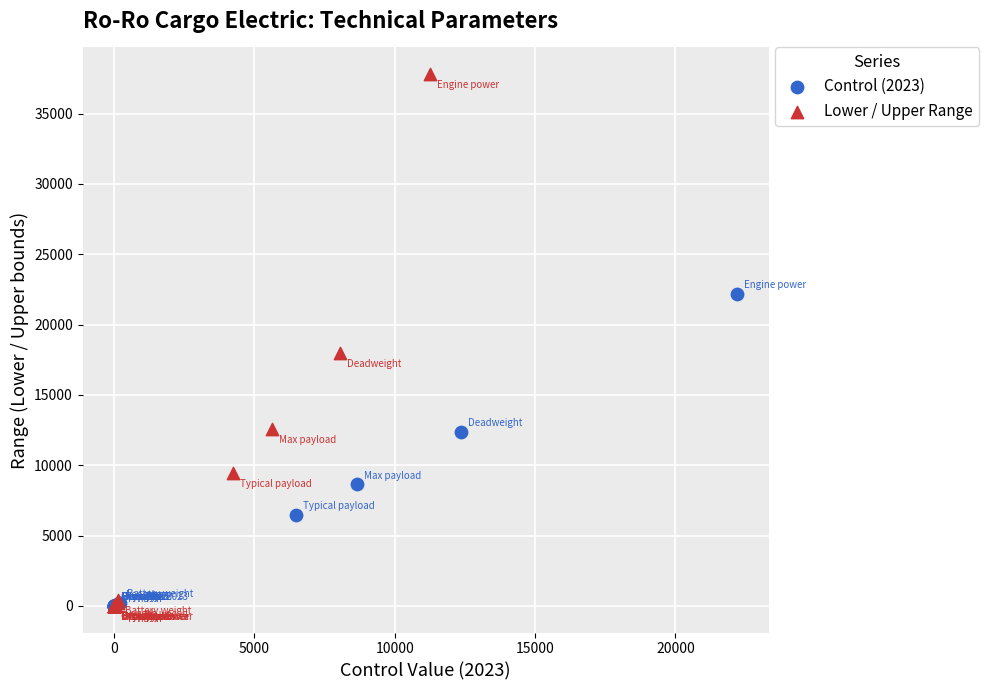

What are all the series names shown in the legend?

Control (2023), Lower / Upper Range